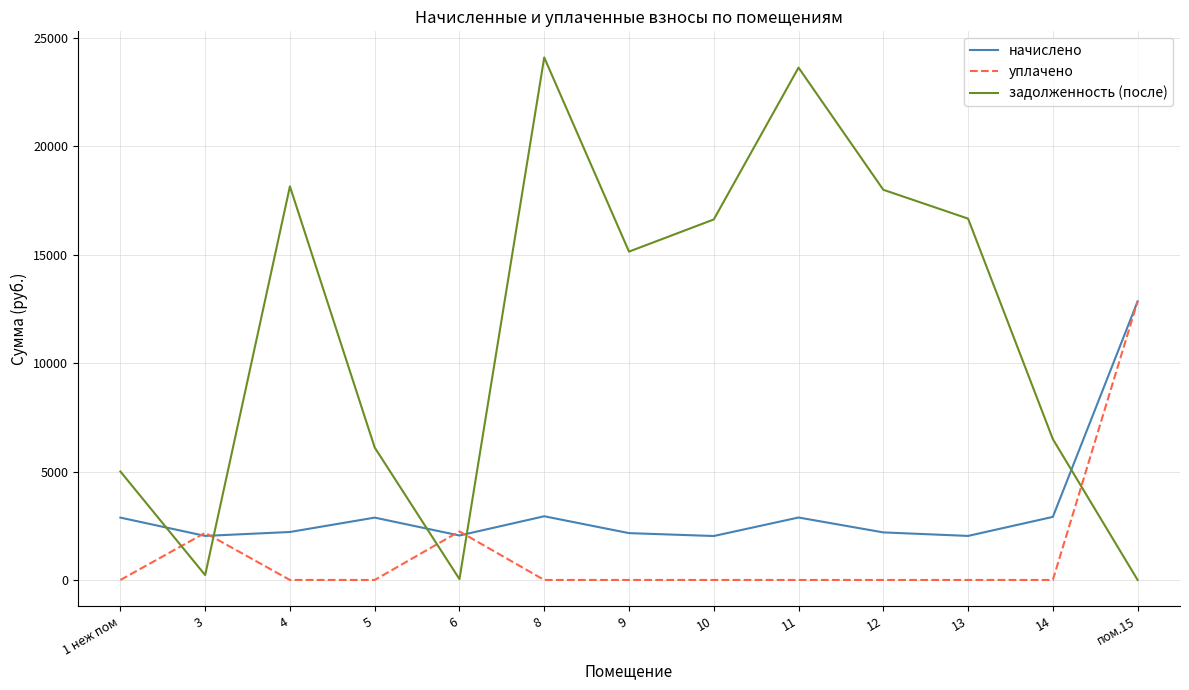

Between 4 and пом.15, which series saw the biggest shift?

задолженность (после)